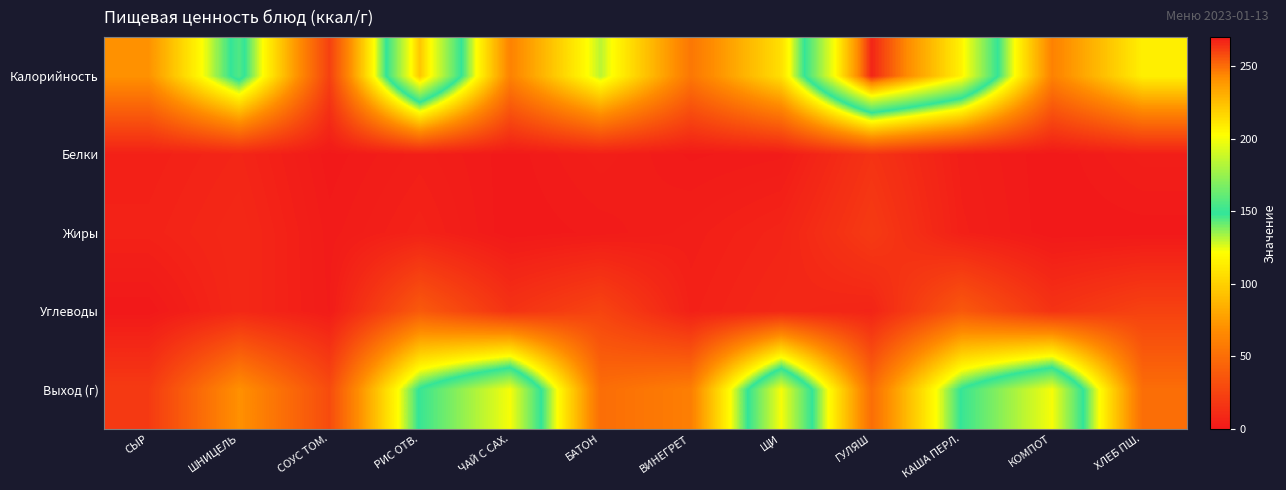

Rank the series by their maximum value, from highest to lowest.

Калорийность, Выход (г), Углеводы, Жиры, Белки